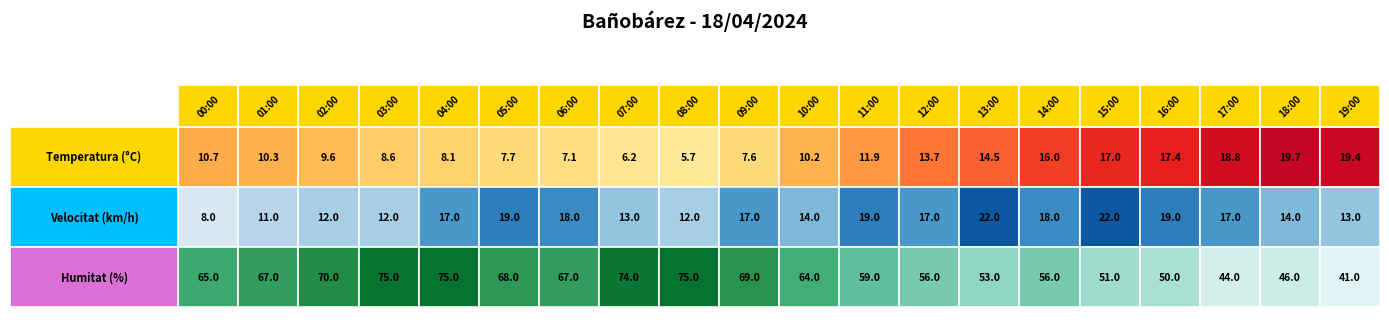

Reading left to right, what are all the values shown in this chart?

Temperatura: 00:00=10.7	01:00=10.3	02:00=9.6	03:00=8.6	04:00=8.1	05:00=7.7	06:00=7.1	07:00=6.2	08:00=5.7	09:00=7.6	10:00=10.2	11:00=11.9	12:00=13.7	13:00=14.5	14:00=16.0	15:00=17.0	16:00=17.4	17:00=18.8	18:00=19.7	19:00=19.4
Velocitat: 00:00=8.0	01:00=11.0	02:00=12.0	03:00=12.0	04:00=17.0	05:00=19.0	06:00=18.0	07:00=13.0	08:00=12.0	09:00=17.0	10:00=14.0	11:00=19.0	12:00=17.0	13:00=22.0	14:00=18.0	15:00=22.0	16:00=19.0	17:00=17.0	18:00=14.0	19:00=13.0
Humitat: 00:00=65.0	01:00=67.0	02:00=70.0	03:00=75.0	04:00=75.0	05:00=68.0	06:00=67.0	07:00=74.0	08:00=75.0	09:00=69.0	10:00=64.0	11:00=59.0	12:00=56.0	13:00=53.0	14:00=56.0	15:00=51.0	16:00=50.0	17:00=44.0	18:00=46.0	19:00=41.0